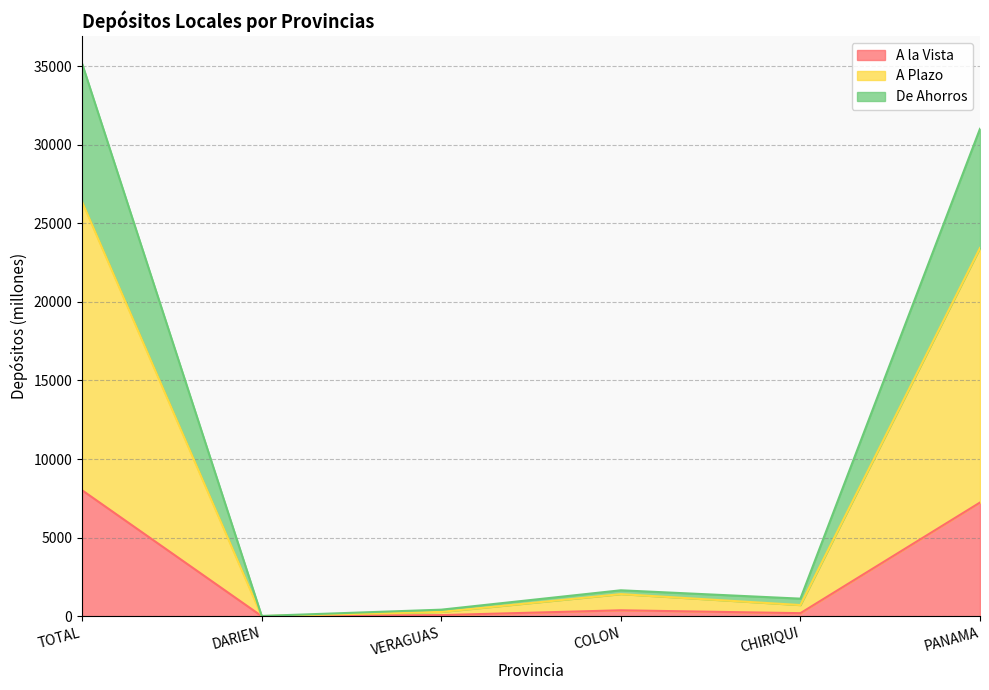

The value of A la Vista at TOTAL is 4718.8. True or false?

False